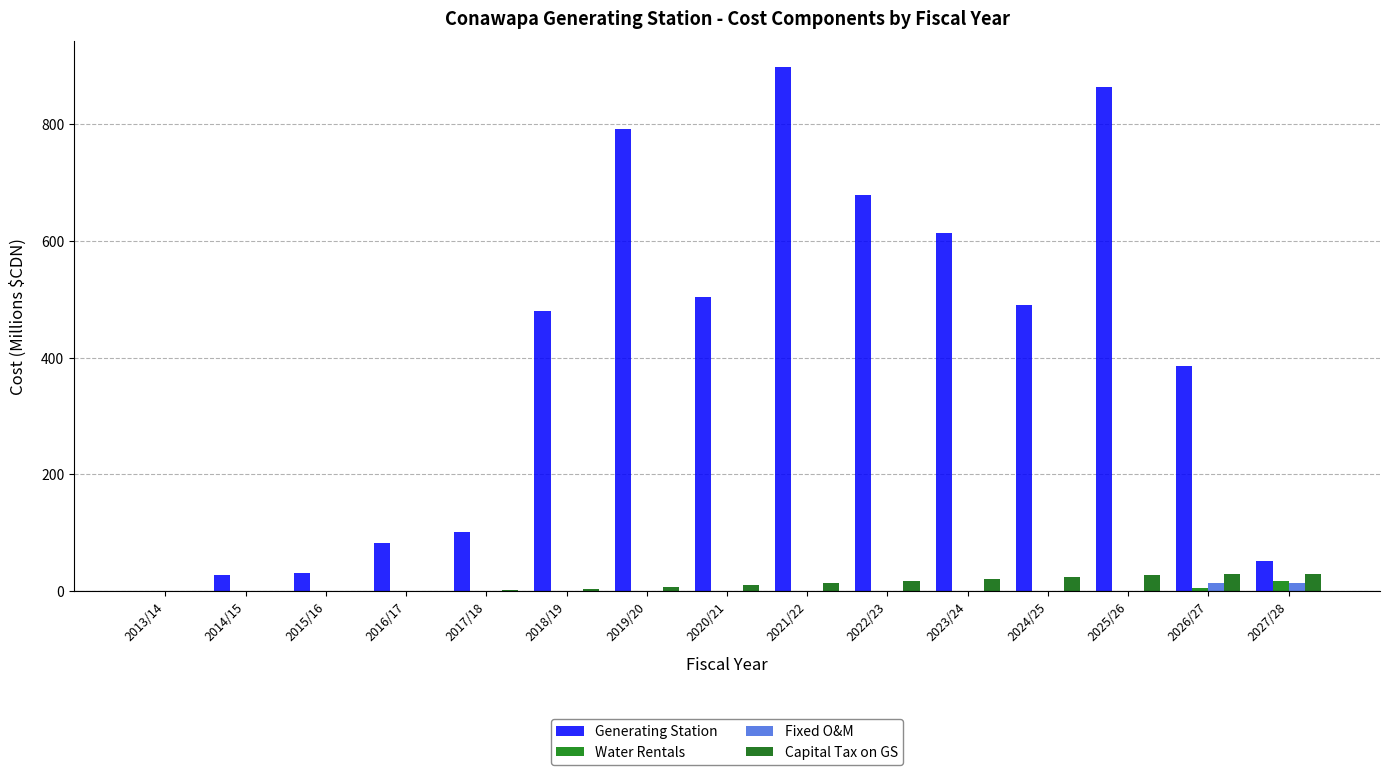

Which series has the largest total across all categories?

Generating Station